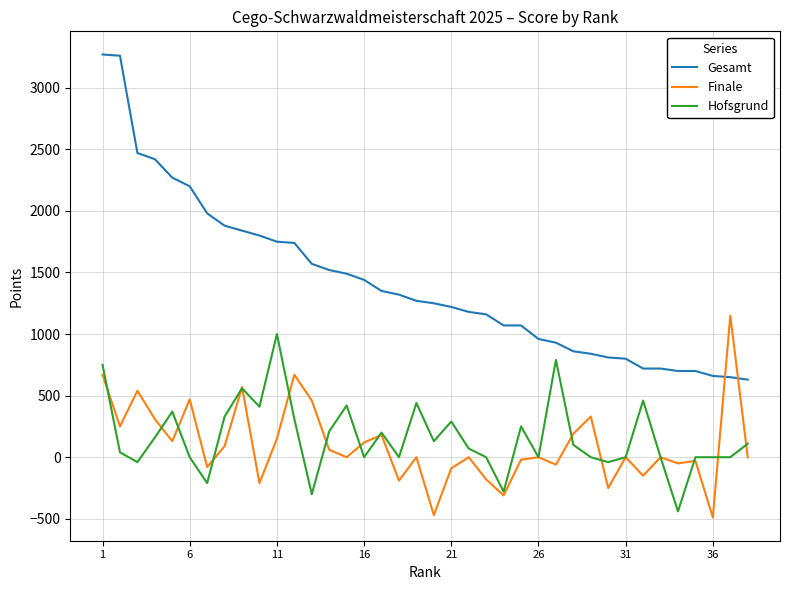

True or false: Hofsgrund and Gesamt intersect in this chart.

False